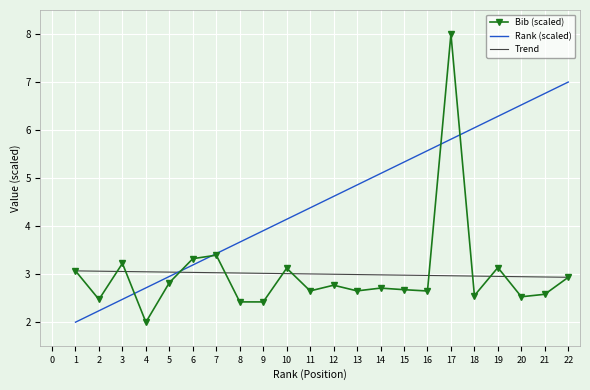

What is the sum of the Bib values at 12 and 6?

6.1